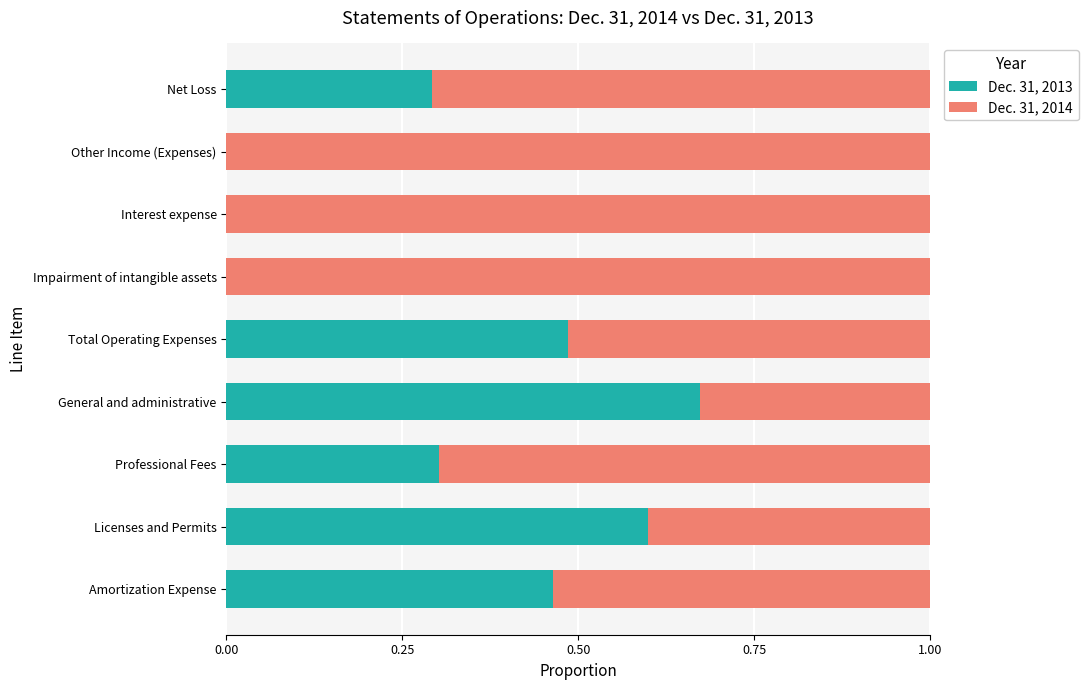

At which label does Dec. 31, 2013 reach its peak?

General and administrative